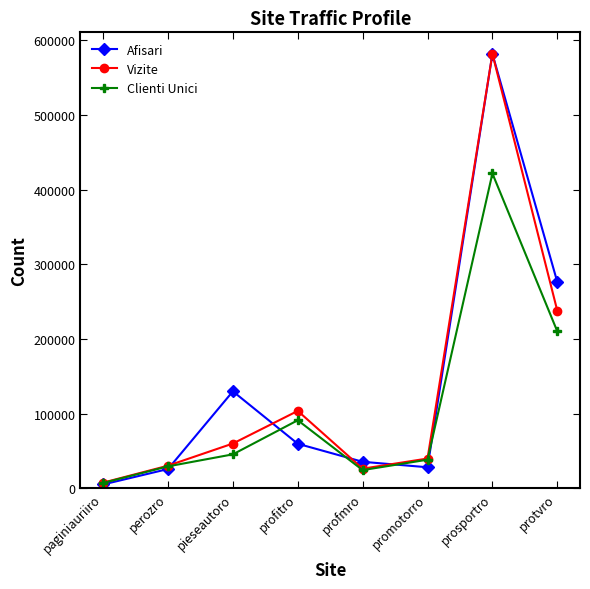

Which series changed the most between prosportro and protvro?

Vizite